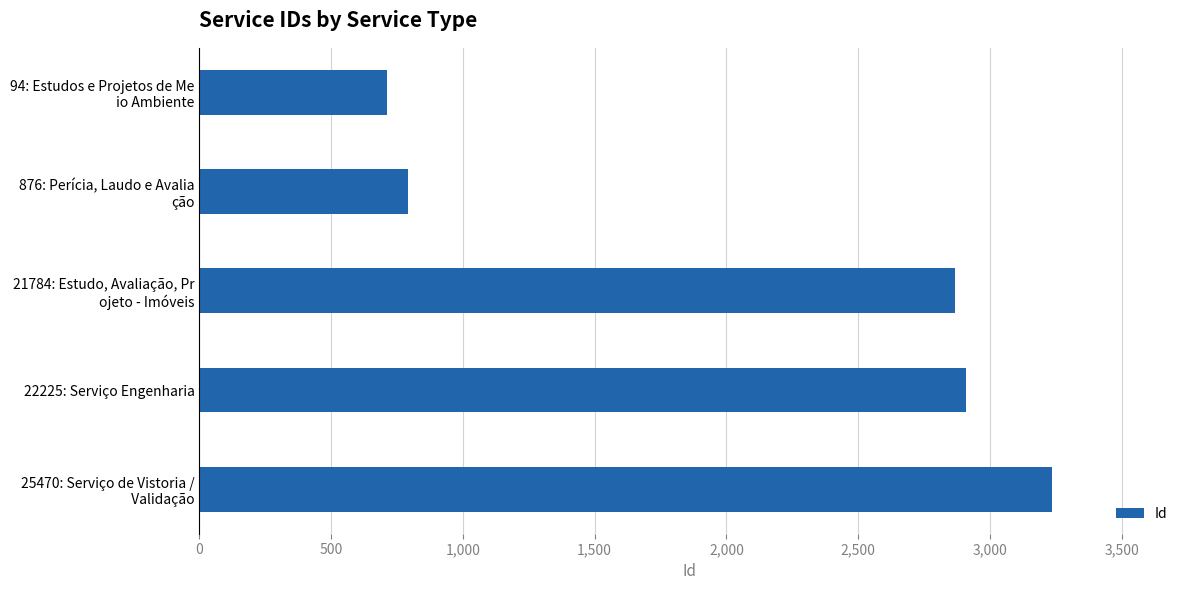

What is the minimum value shown in the chart?

713